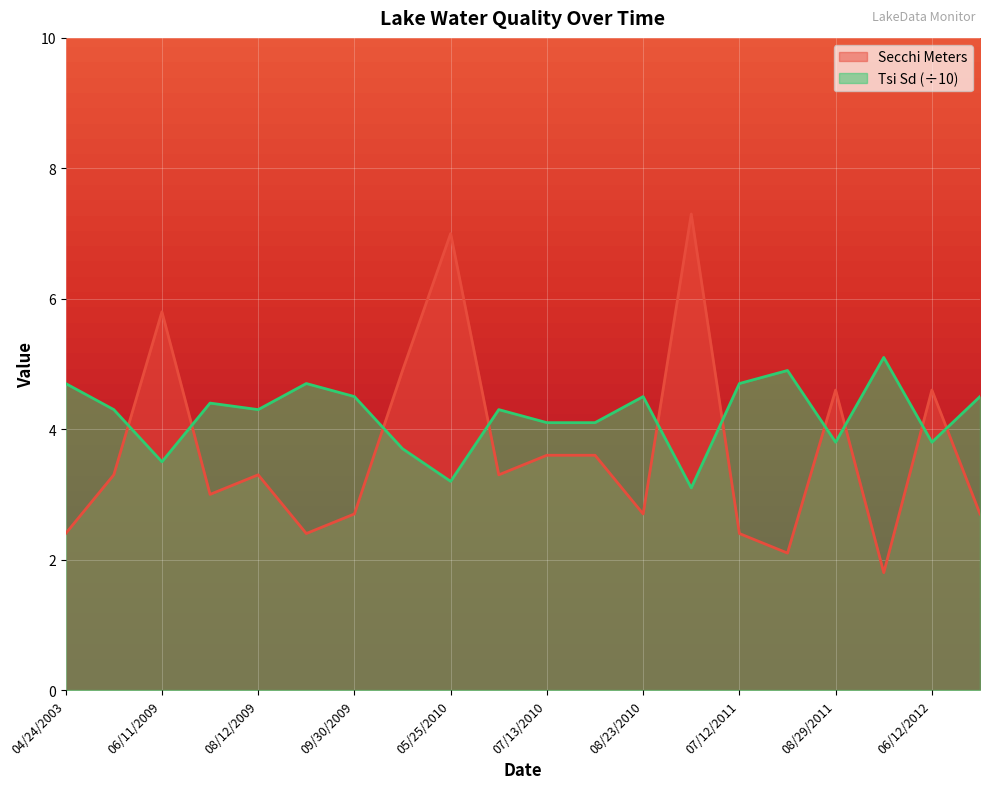

True or false: Tsi Sd has more than 2 points higher than both neighbors.

True